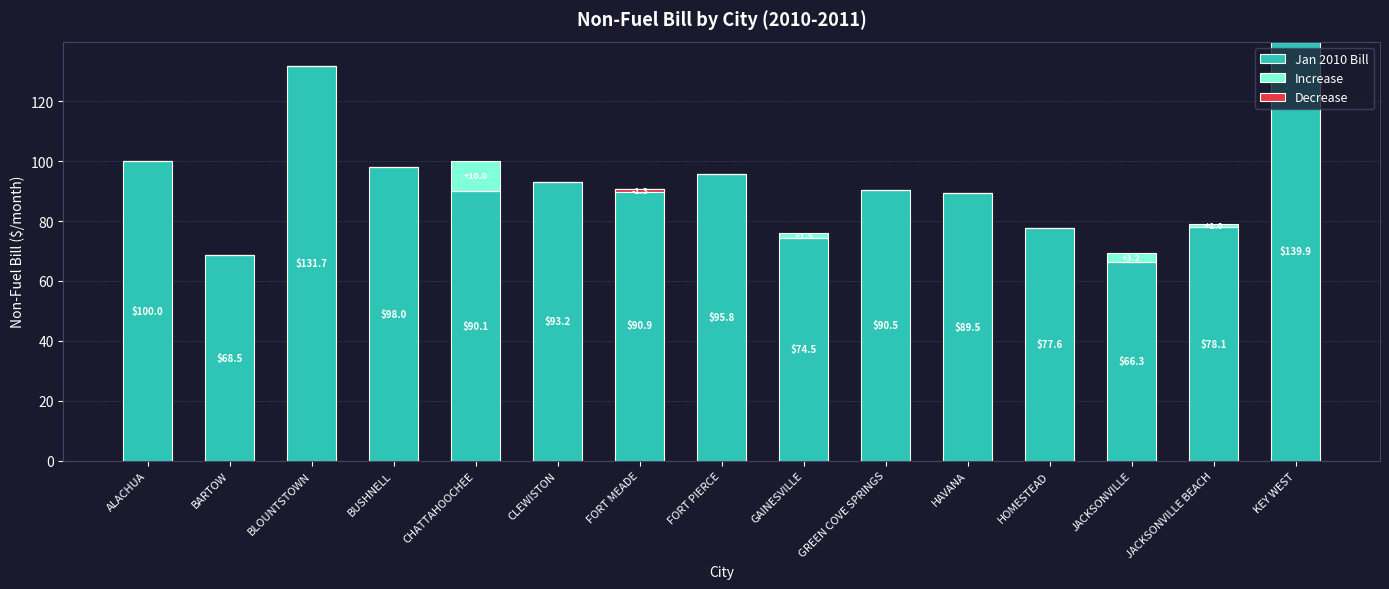

At which category is the sum across all series the highest?

KEY WEST